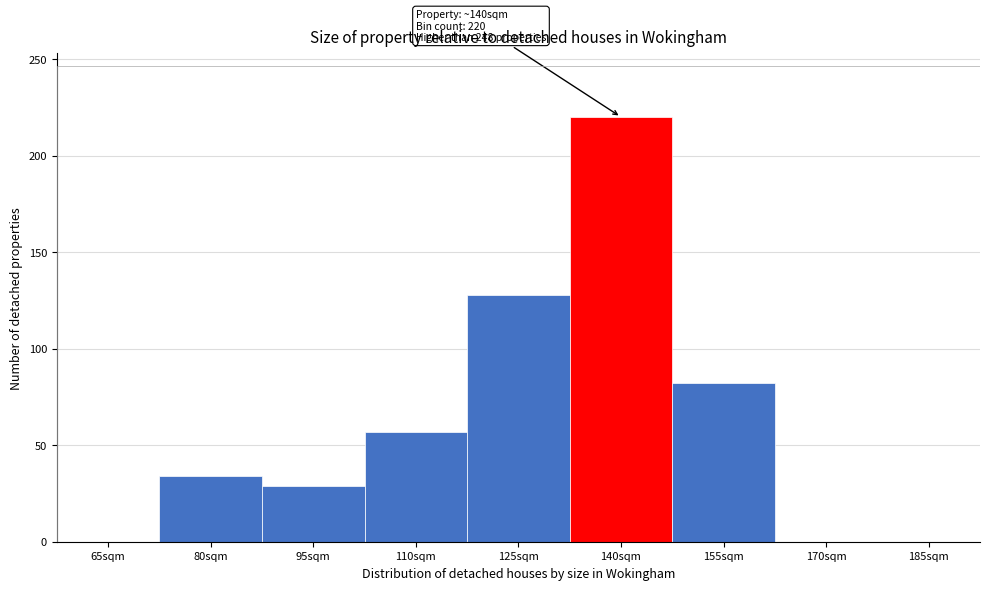

Reading left to right, transcribe all the data shown in this chart.

65sqm=0	80sqm=34	95sqm=29	110sqm=57	125sqm=128	140sqm=220	155sqm=82	170sqm=0	185sqm=0